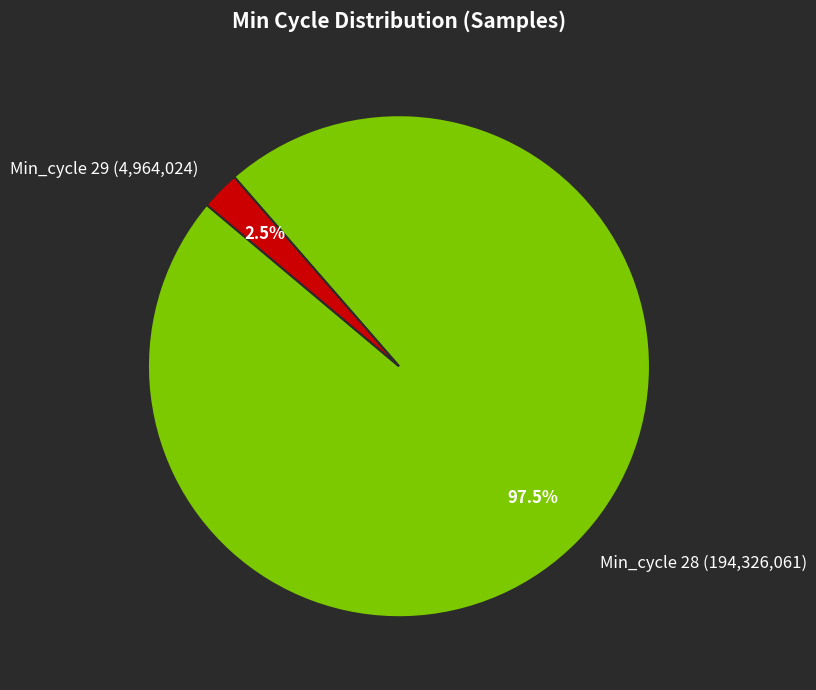

What is the largest slice in the pie chart?

28